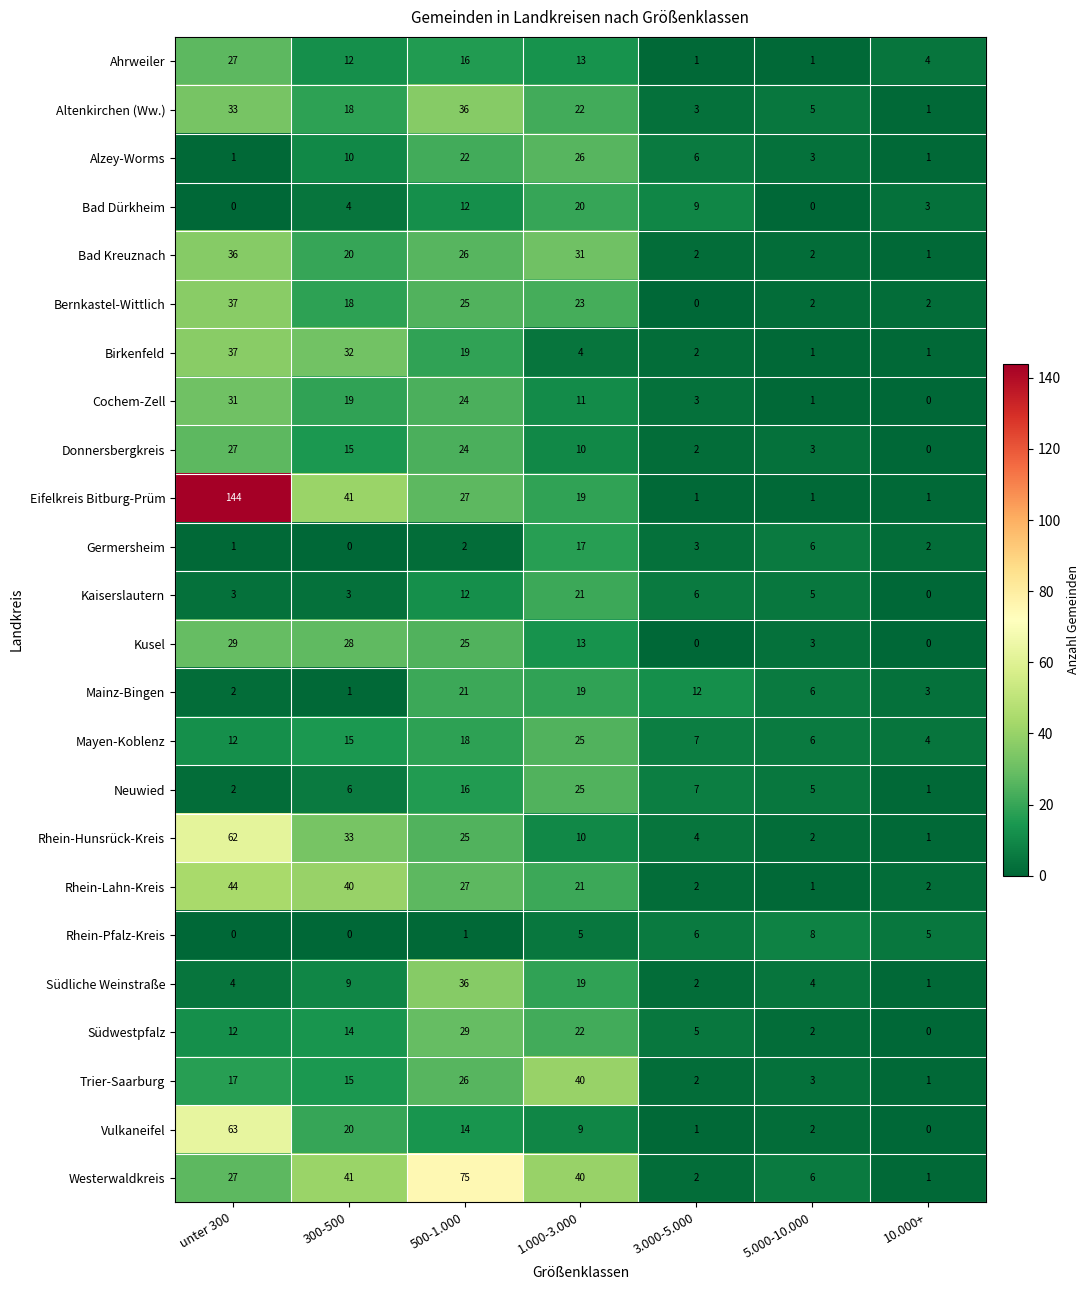

At which label does Mainz-Bingen first exceed 6?

500-1.000